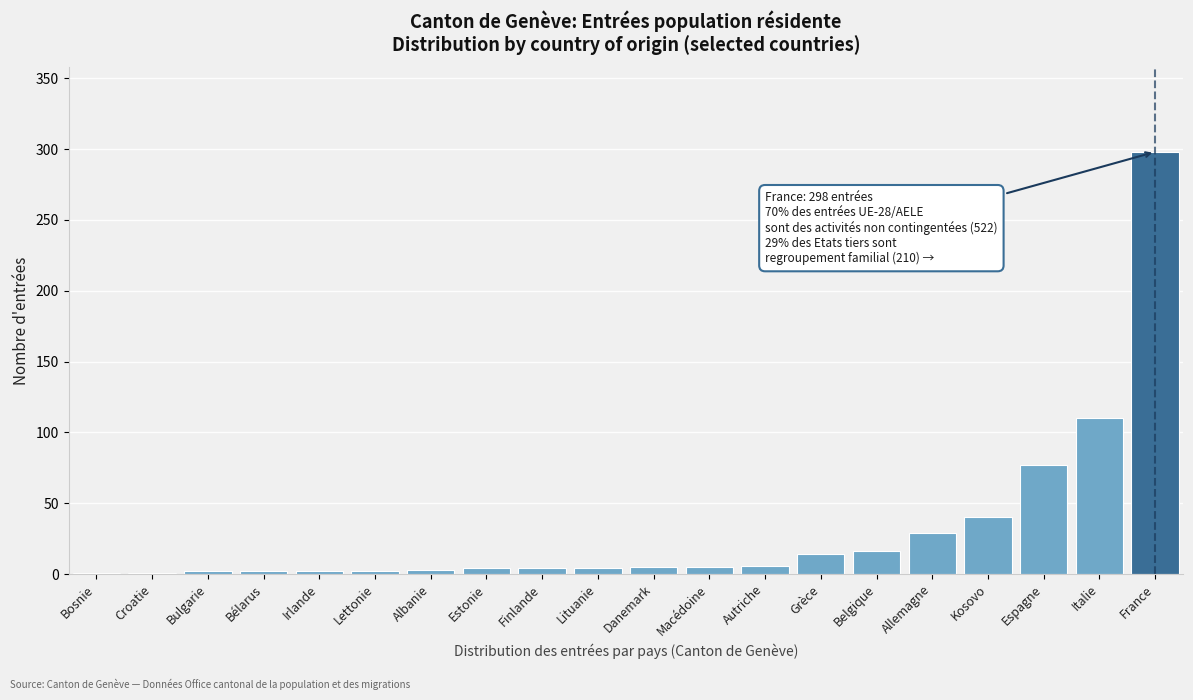

Which category has the highest value across all series?

France